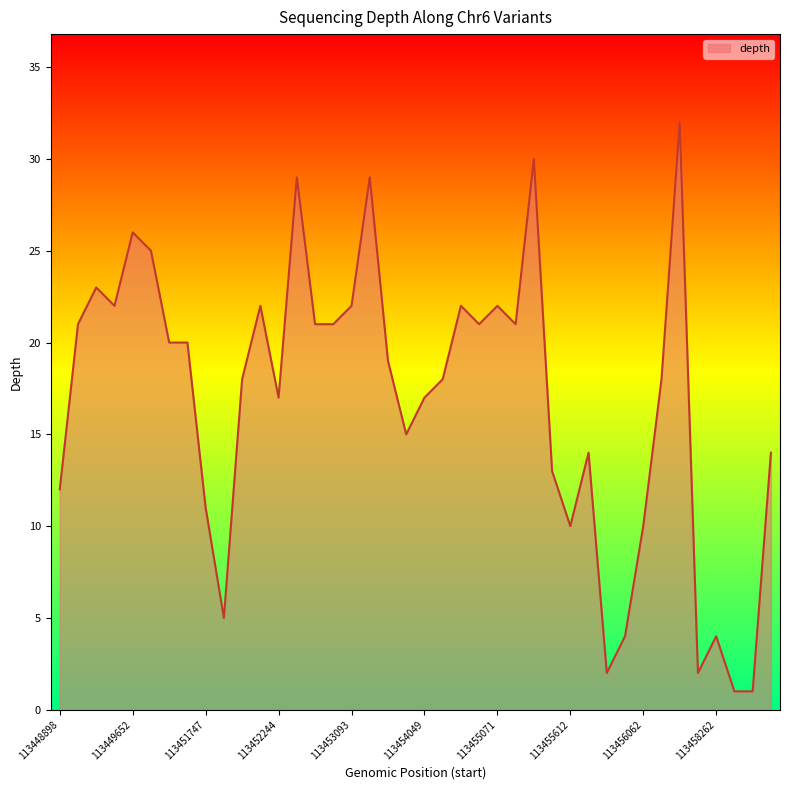

What is the greatest value displayed?

32